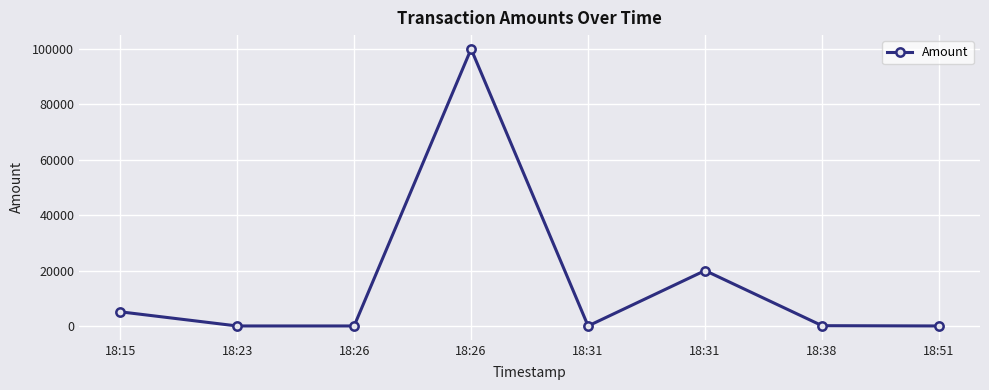

Reading right to left, what are all the values shown in this chart?

18:51=0	18:38=100	18:31=20000	18:31=0	18:26=100000	18:26=0	18:23=0	18:15=5112